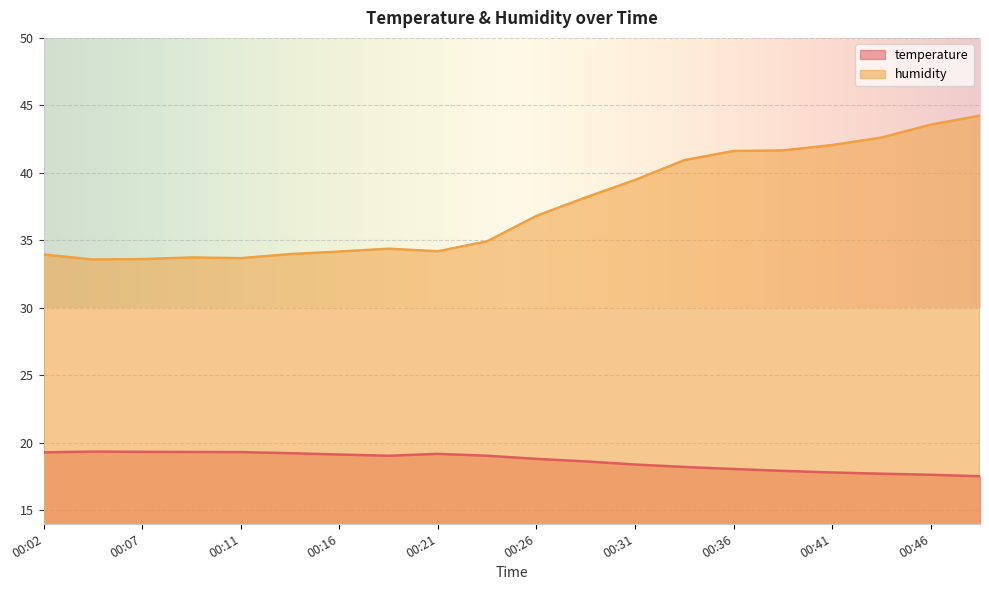

True or false: temperature has a value of 19.2 at 00:21.

True